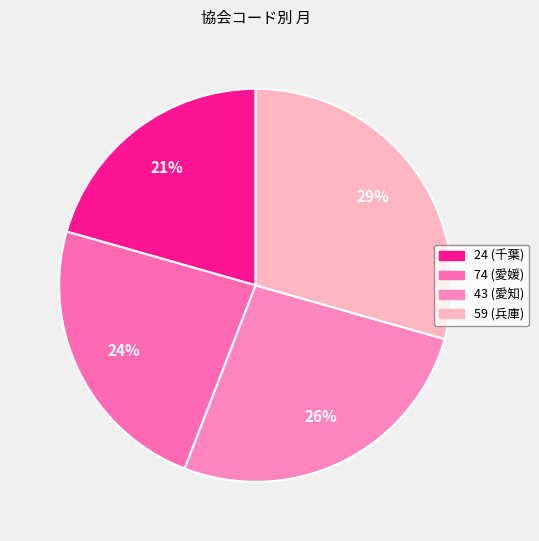

To the nearest percent, what percentage of the pie is 24?

21%